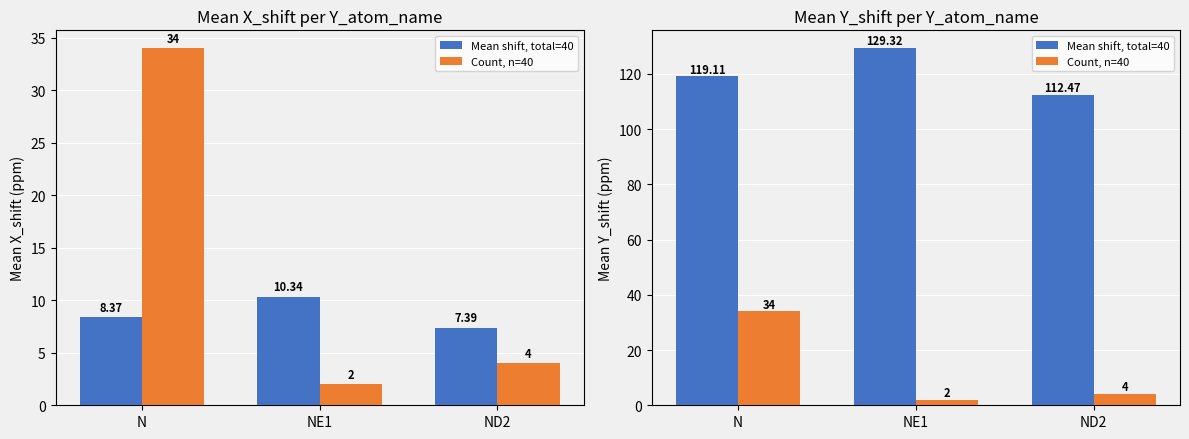

What are all the series names shown in the legend?

Mean shift, total=40, Count, n=40